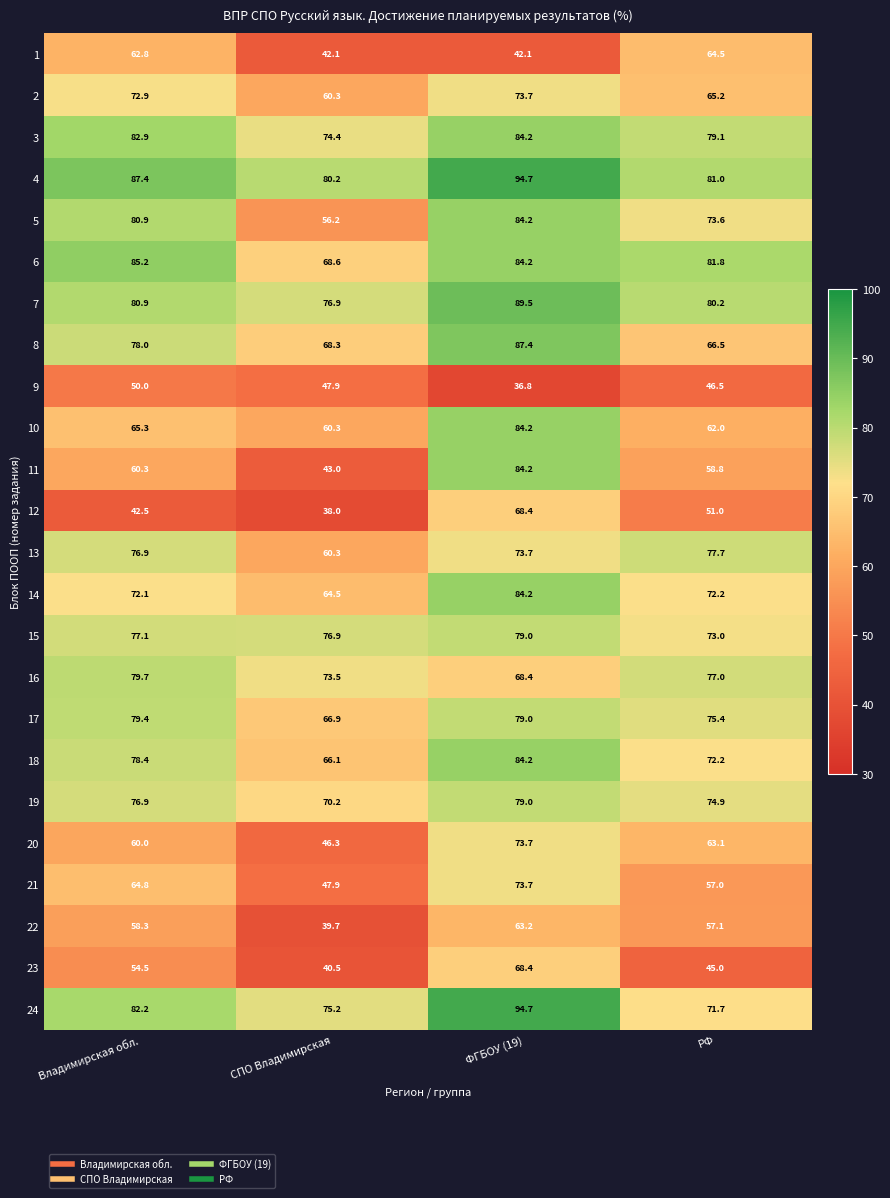

What is the sum of the 12 values at Владимирская обл. and СПО Владимирская?

80.5